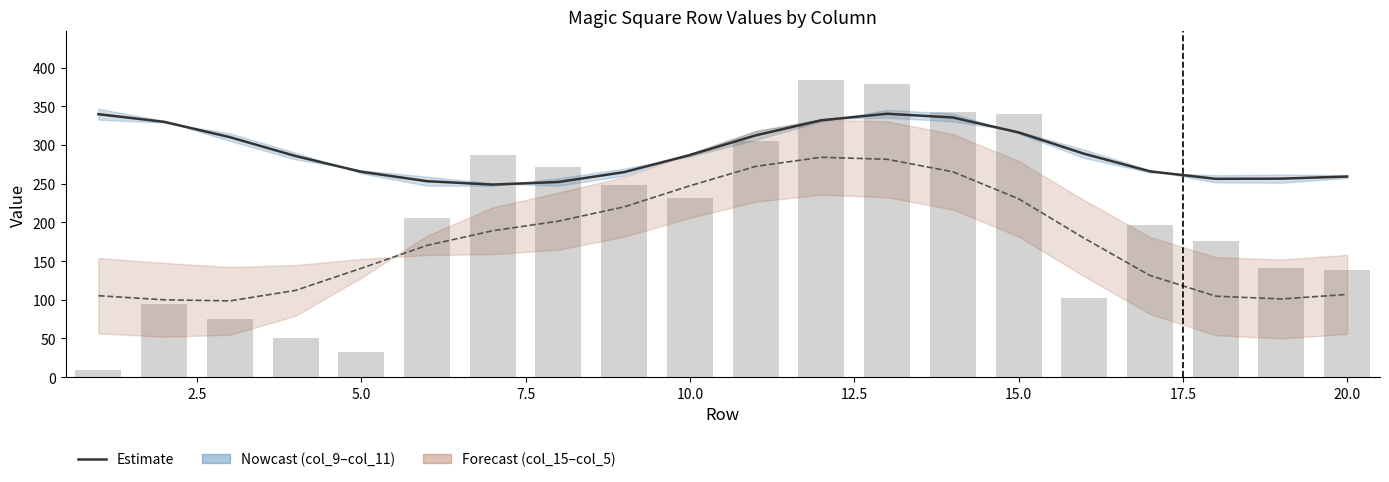

The value of col_15/col_5 center at 13 is 366.4. True or false?

False